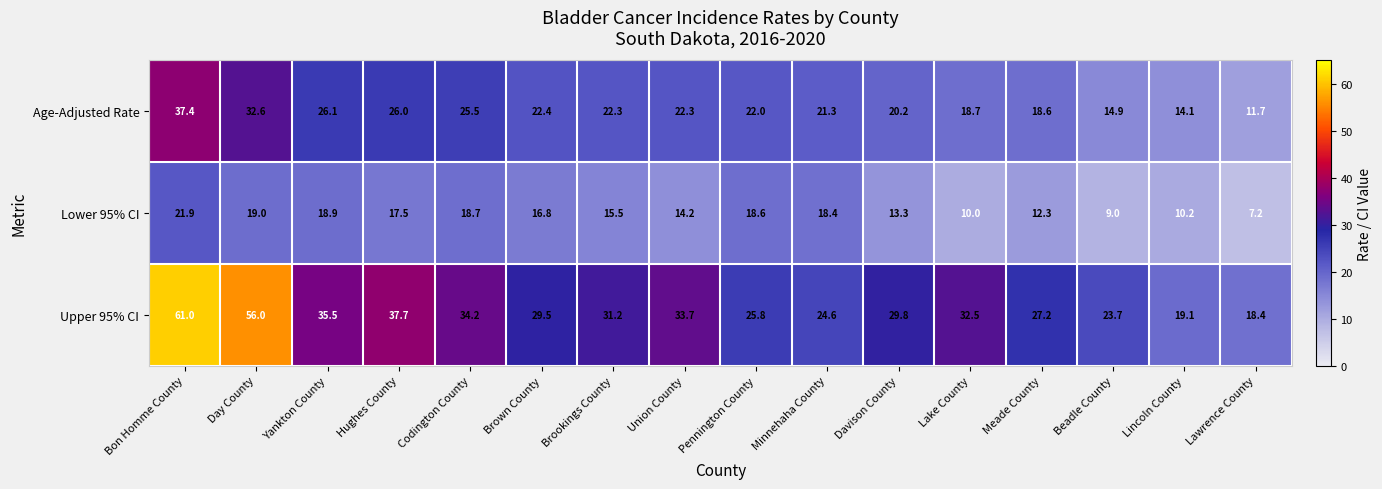

What is the minimum value shown in the chart?

7.2